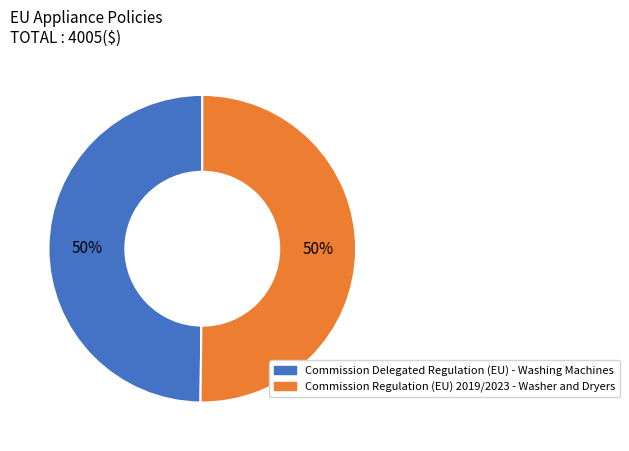

How many segments does this pie chart have?

2